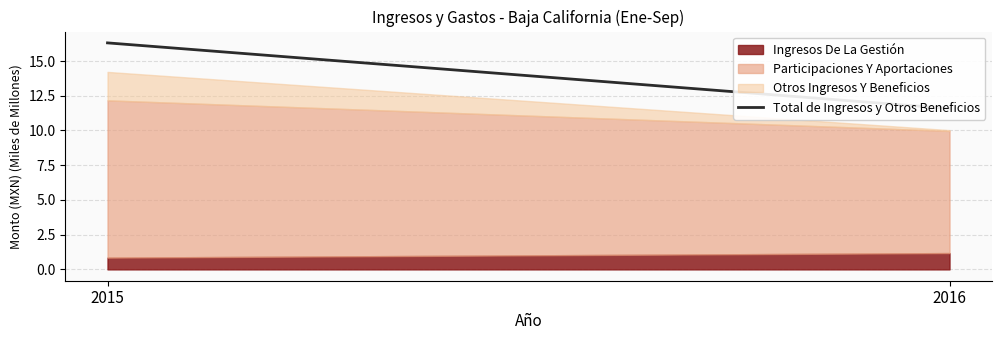

The chart shows a value of 16.3 at 2015. True or false?

True